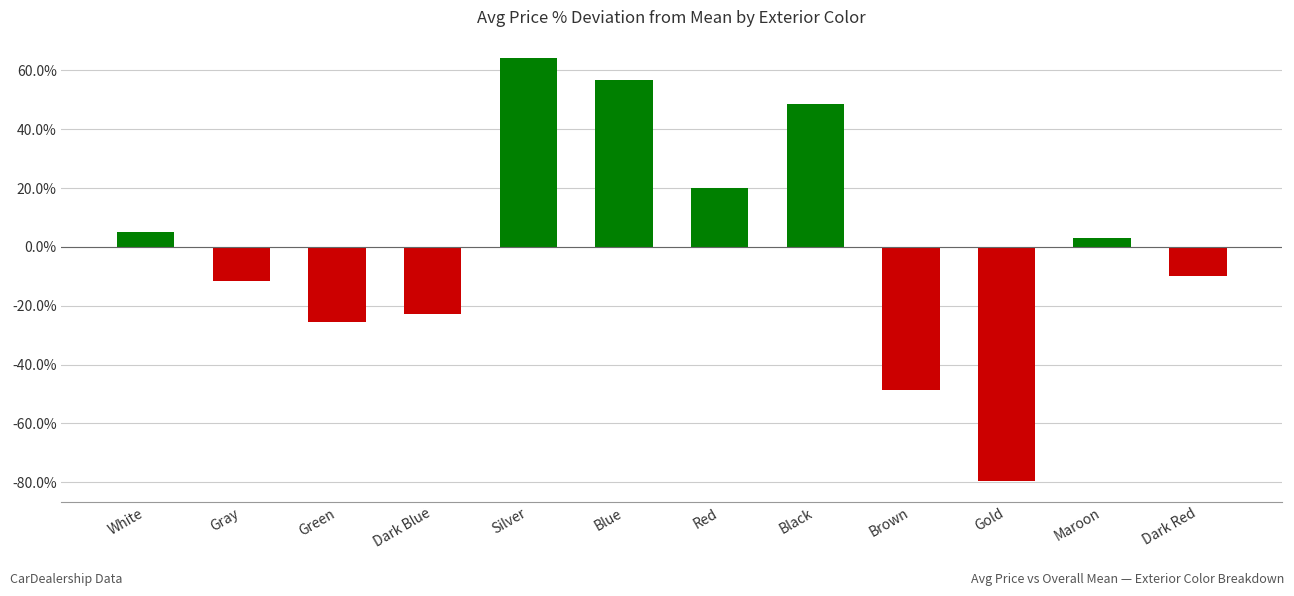

What is the value of the 6th bar from the left?

56.7